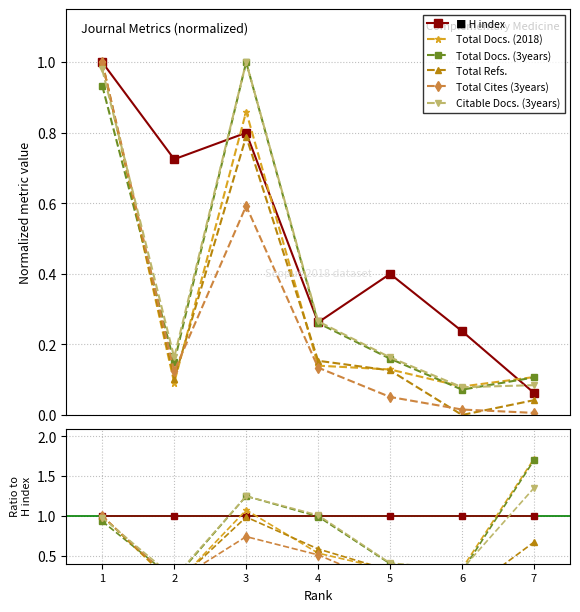

Which series has the largest total across all categories?

H index